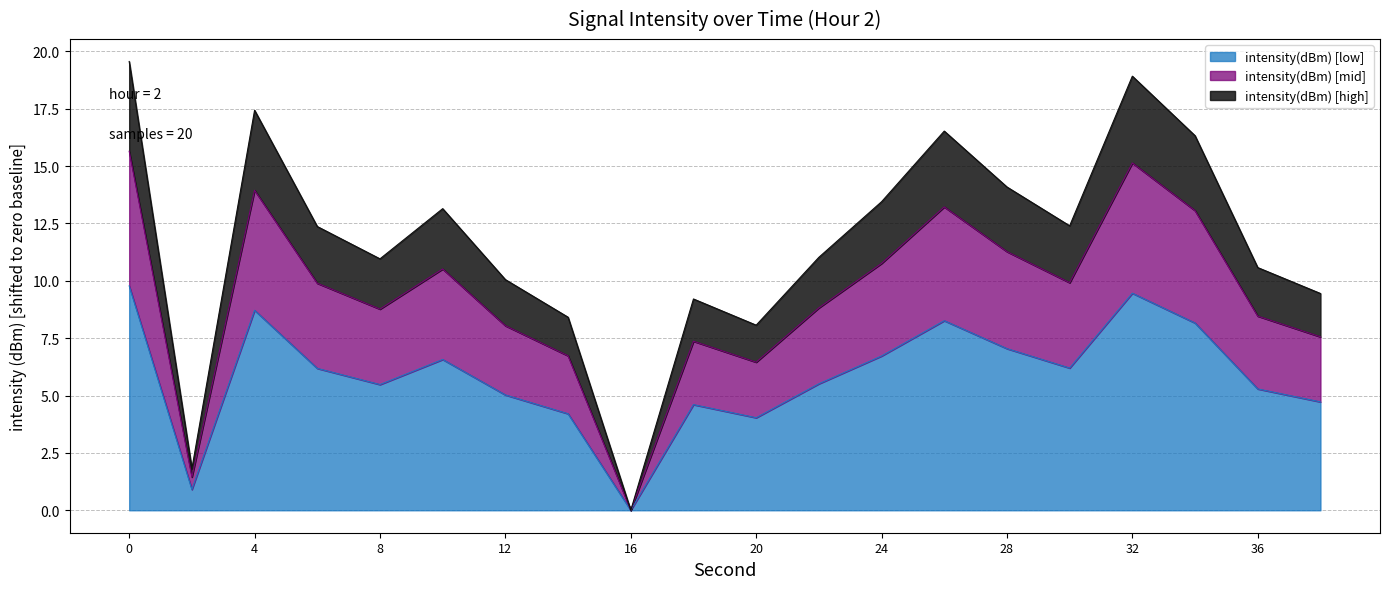

What is the sum of the values at 8 and 38?

10.2